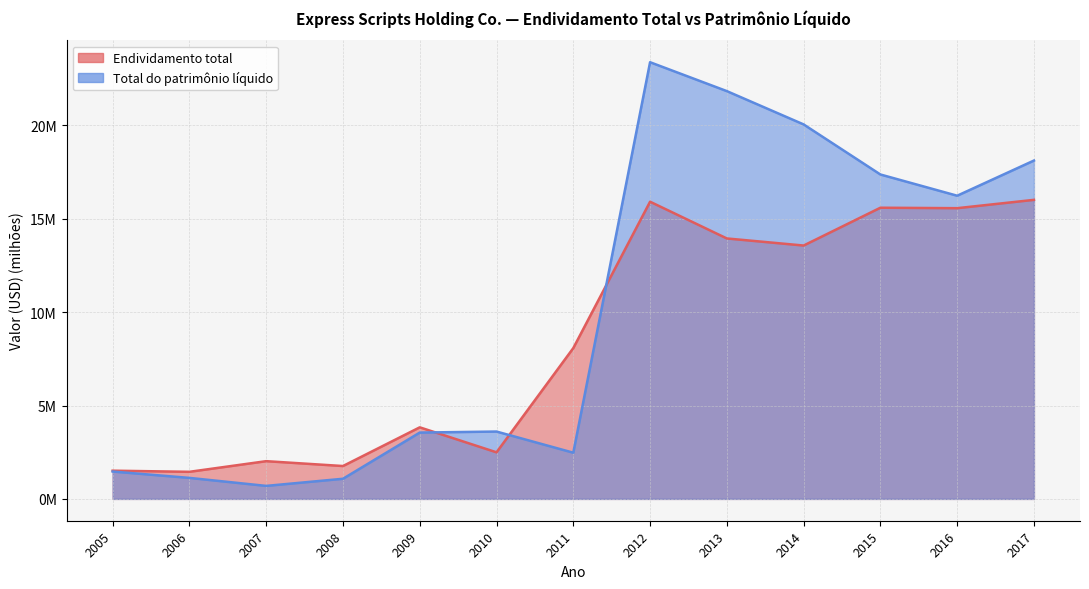

Reading left to right, what are all the values shown in this chart?

Endividamento total: 1.5	1.5	2.0	1.8	3.8	2.5	8.1	15.9	13.9	13.6	15.6	15.6	16.0
Total do patrimônio líquido: 1.5	1.1	0.7	1.1	3.6	3.6	2.5	23.4	21.8	20.1	17.4	16.2	18.1